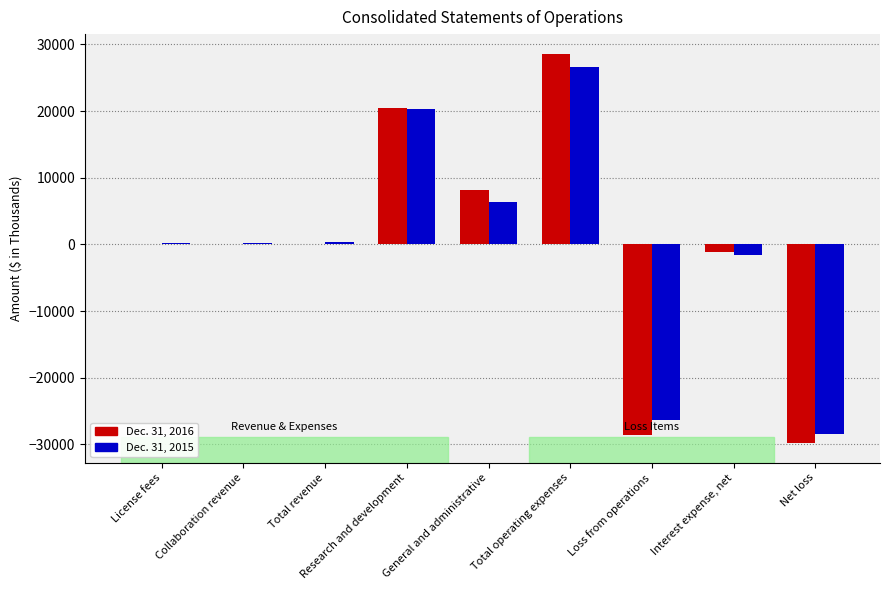

What is the sum of all Dec. 31, 2015 values?

-2371